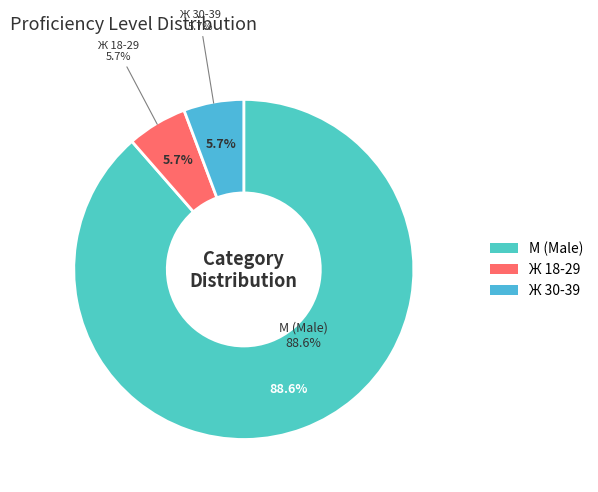

To the nearest percent, what portion does М 18-29 represent?

6%